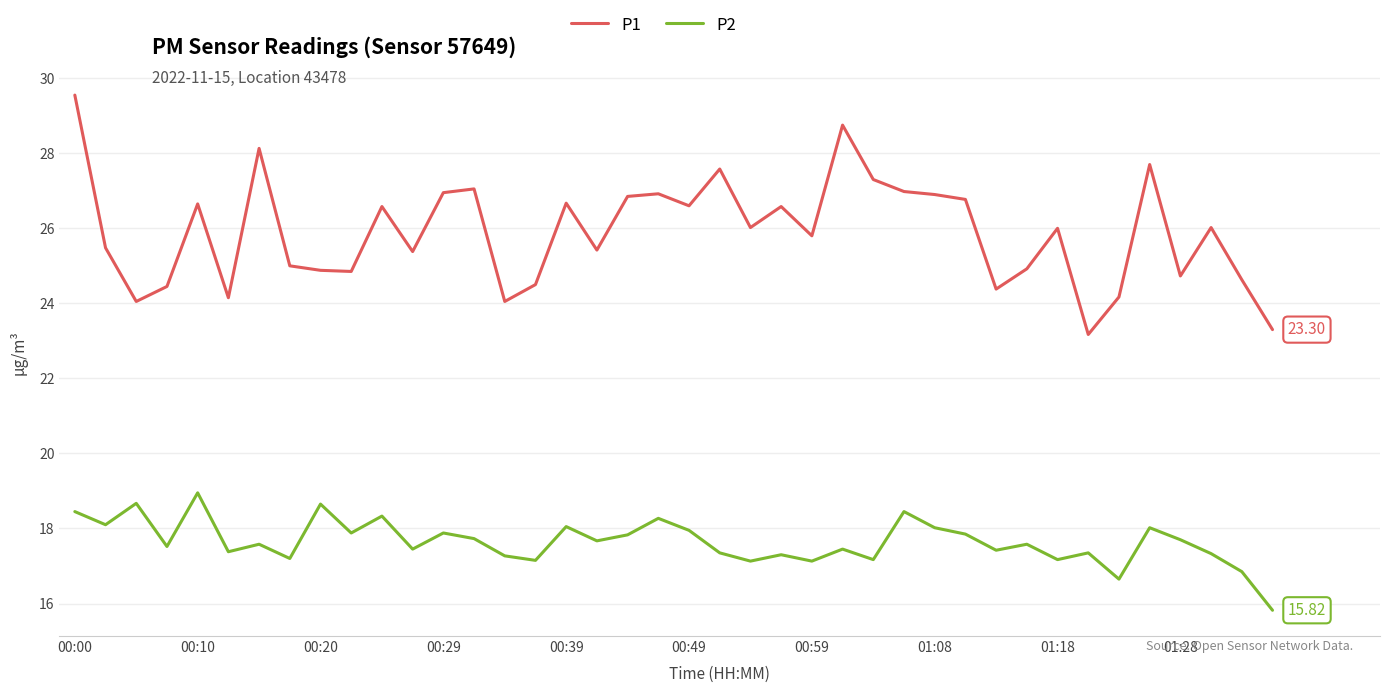

What is the difference between the maximum and minimum values in the P2 series?

3.1